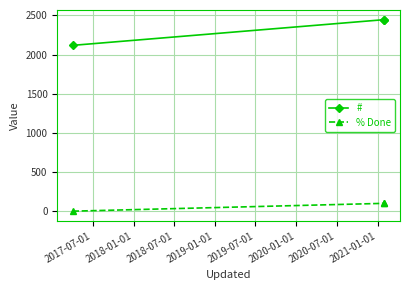

What is the greatest value displayed?

2447